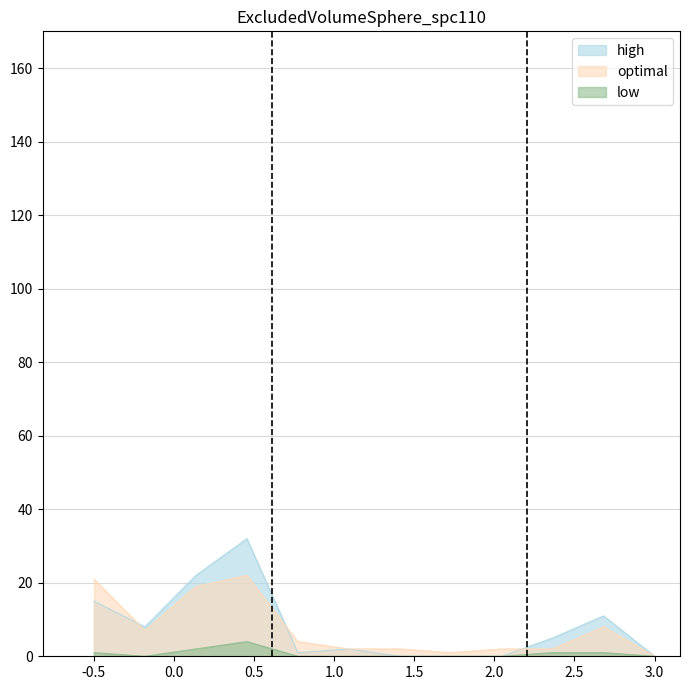

Which series has the largest range (max minus min)?

high